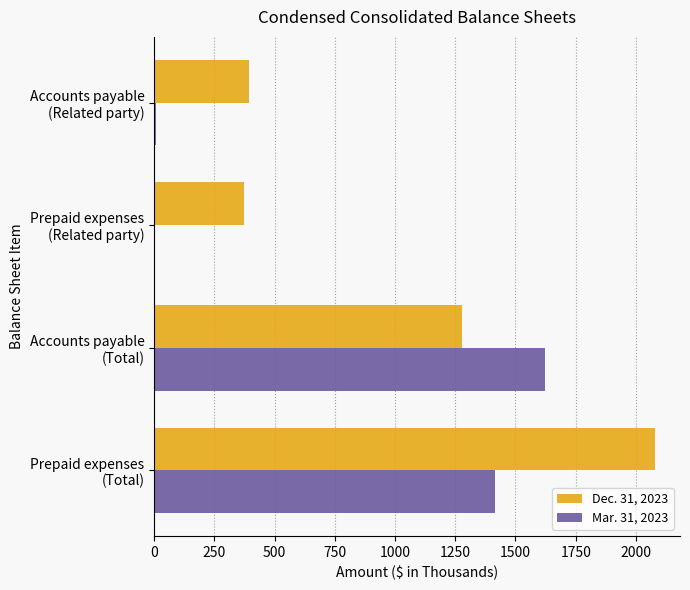

What is the sum of all Dec. 31, 2023 values?

4127